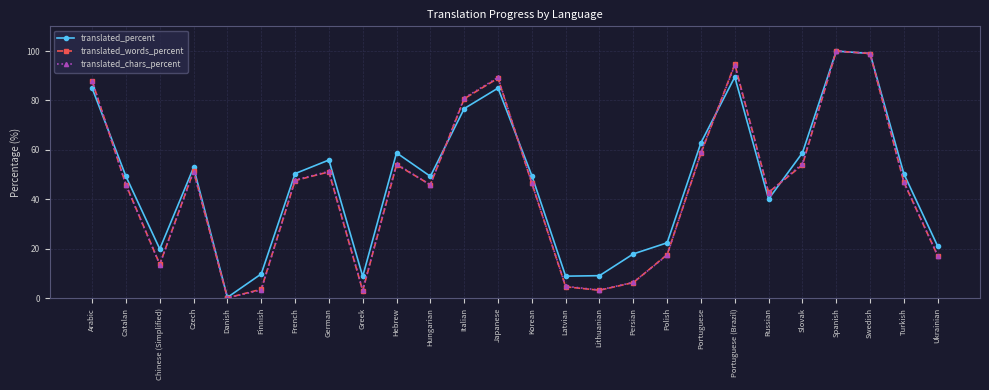

What is the label of the 9th point from the right?

Polish